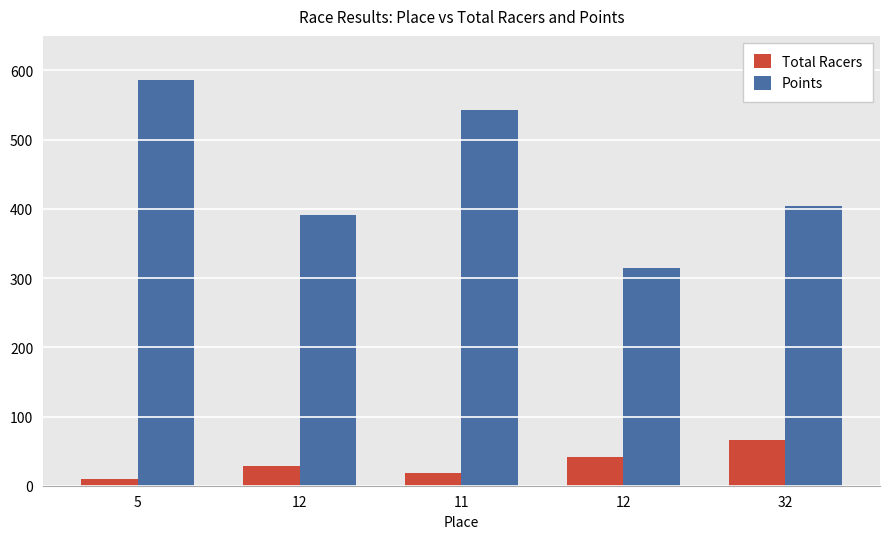

The value of Total Racers at 11 is 19.0. True or false?

True